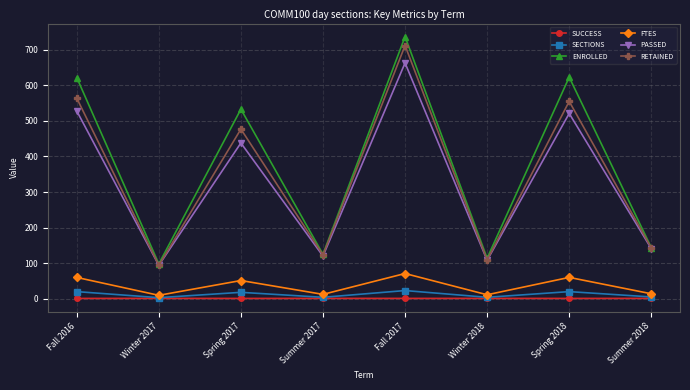

Which series has the largest total across all categories?

ENROLLED